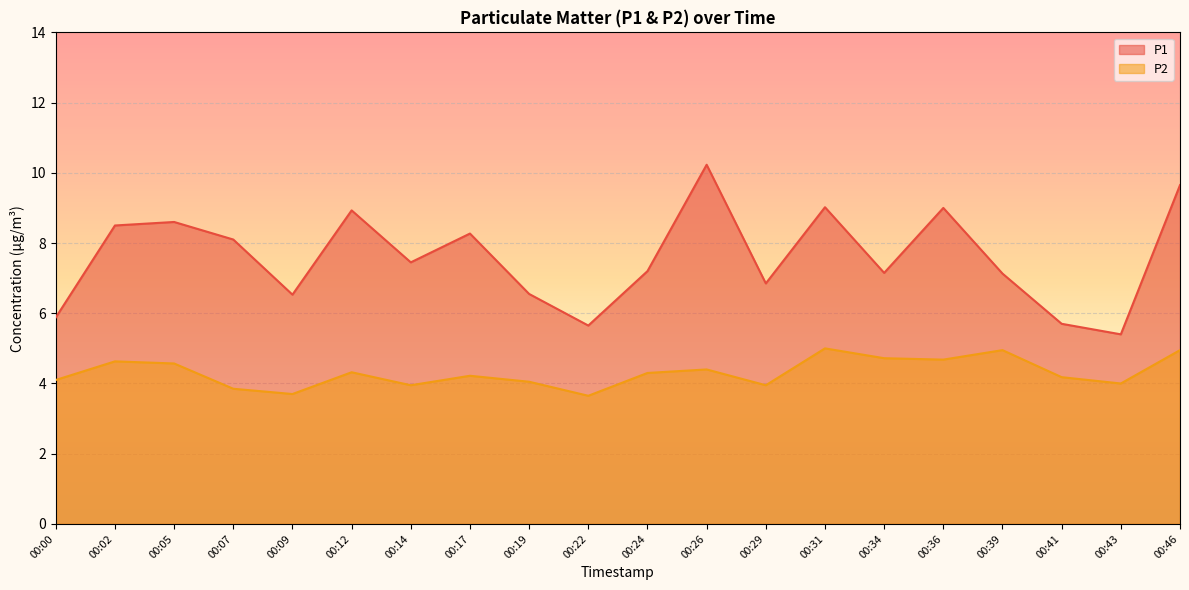

Where is P1 nearest to the value 7?

00:39